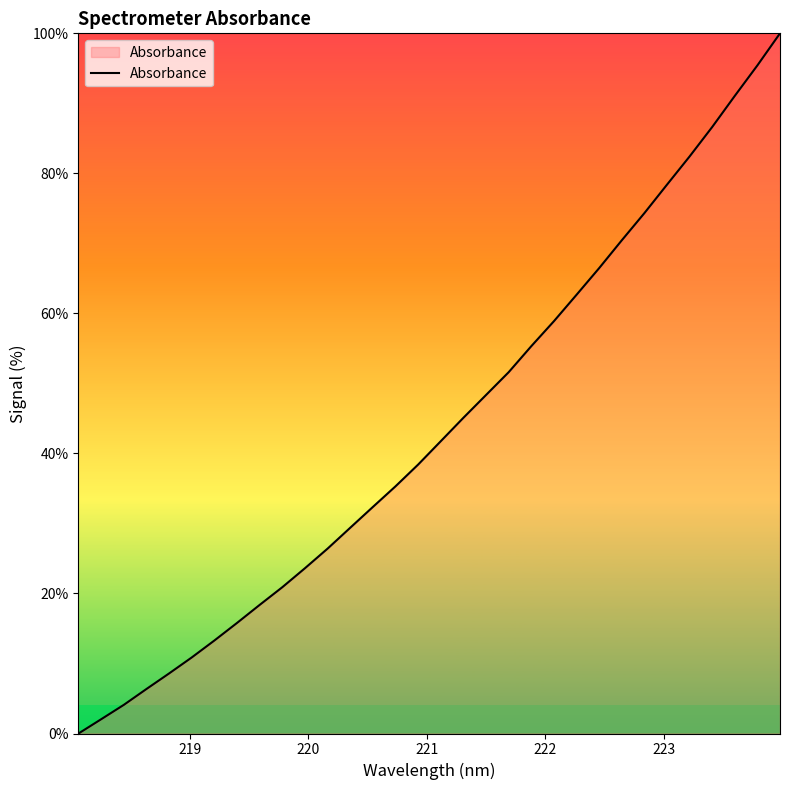

What is the greatest value displayed?

100.0